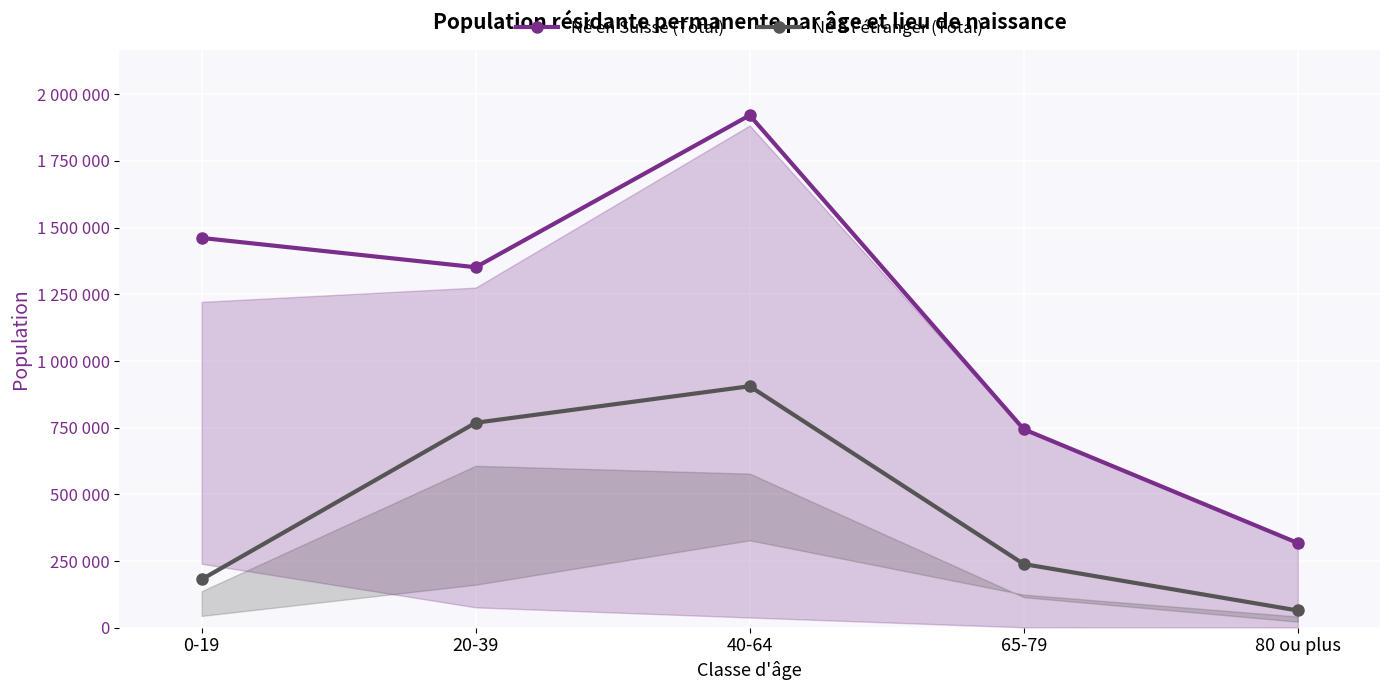

What is the minimum value for Né en Suisse (Total)?

317680